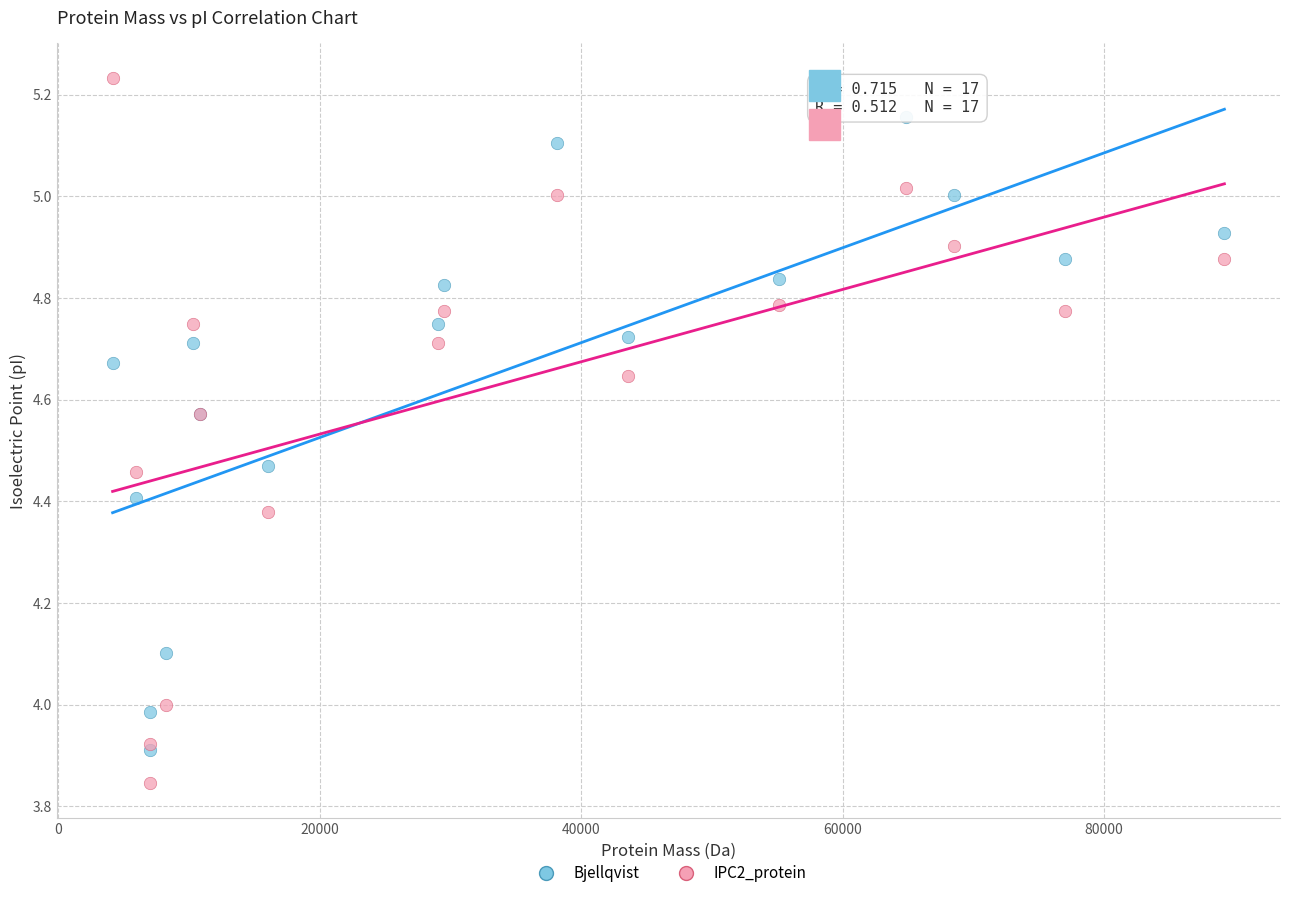

What are all the series names shown in the legend?

Bjellqvist, IPC2_protein